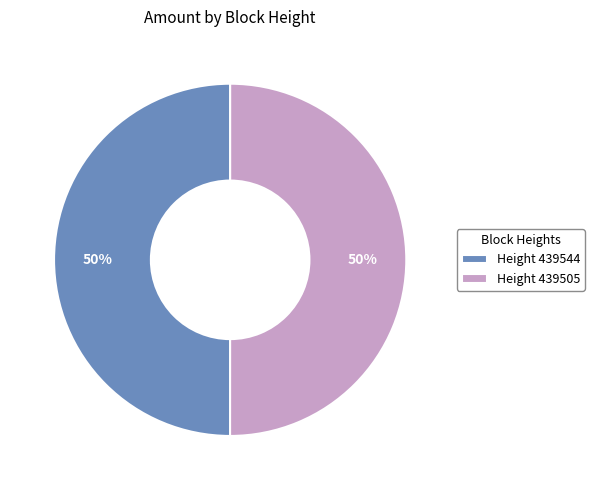

What is the ratio of the value at Height 439505 to the value at Height 439544?

1.0